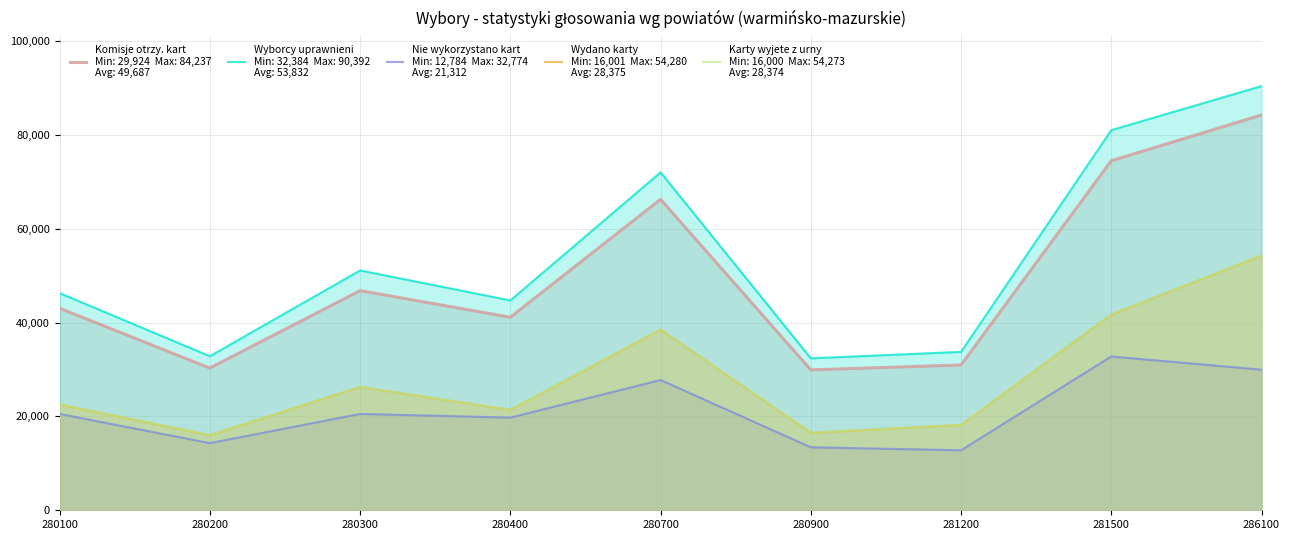

In Komisje otrzy. kart, how many points are lower than both neighbors (excluding endpoints)?

3